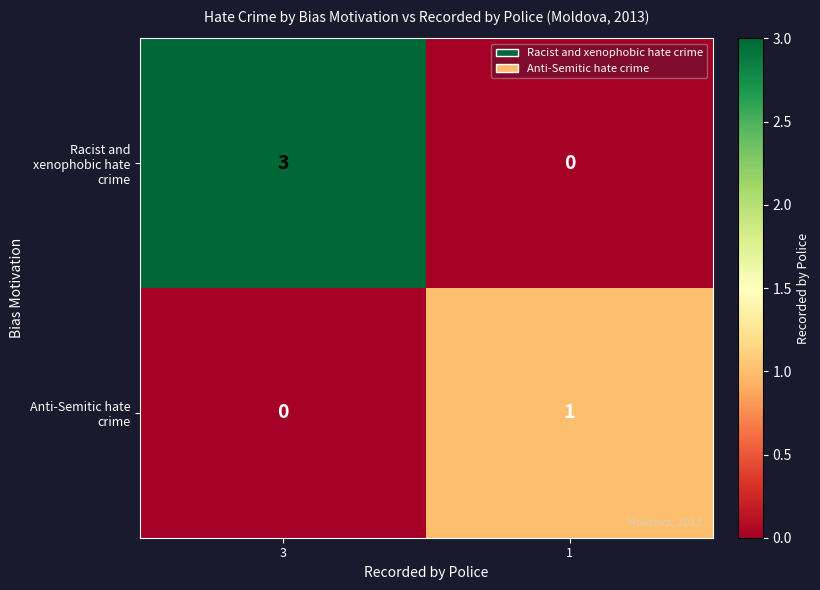

List the series in order of their peak value, highest first.

Racist and xenophobic hate crime, Anti-Semitic hate crime